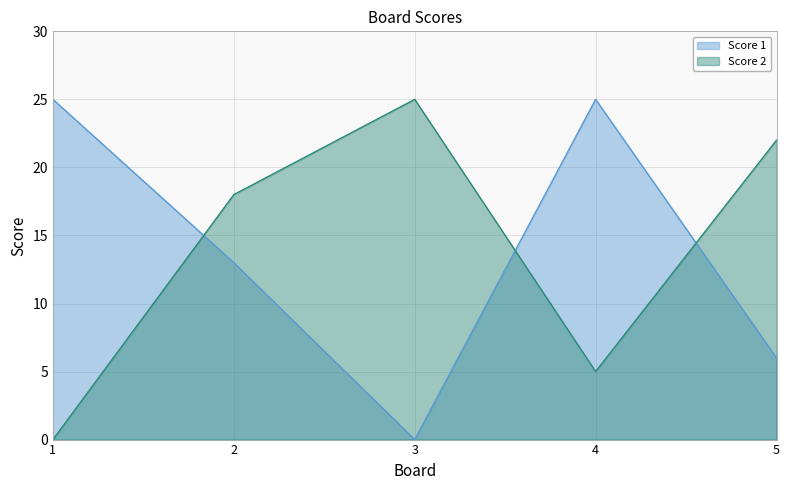

At which label does Score 2 first exceed 18?

3